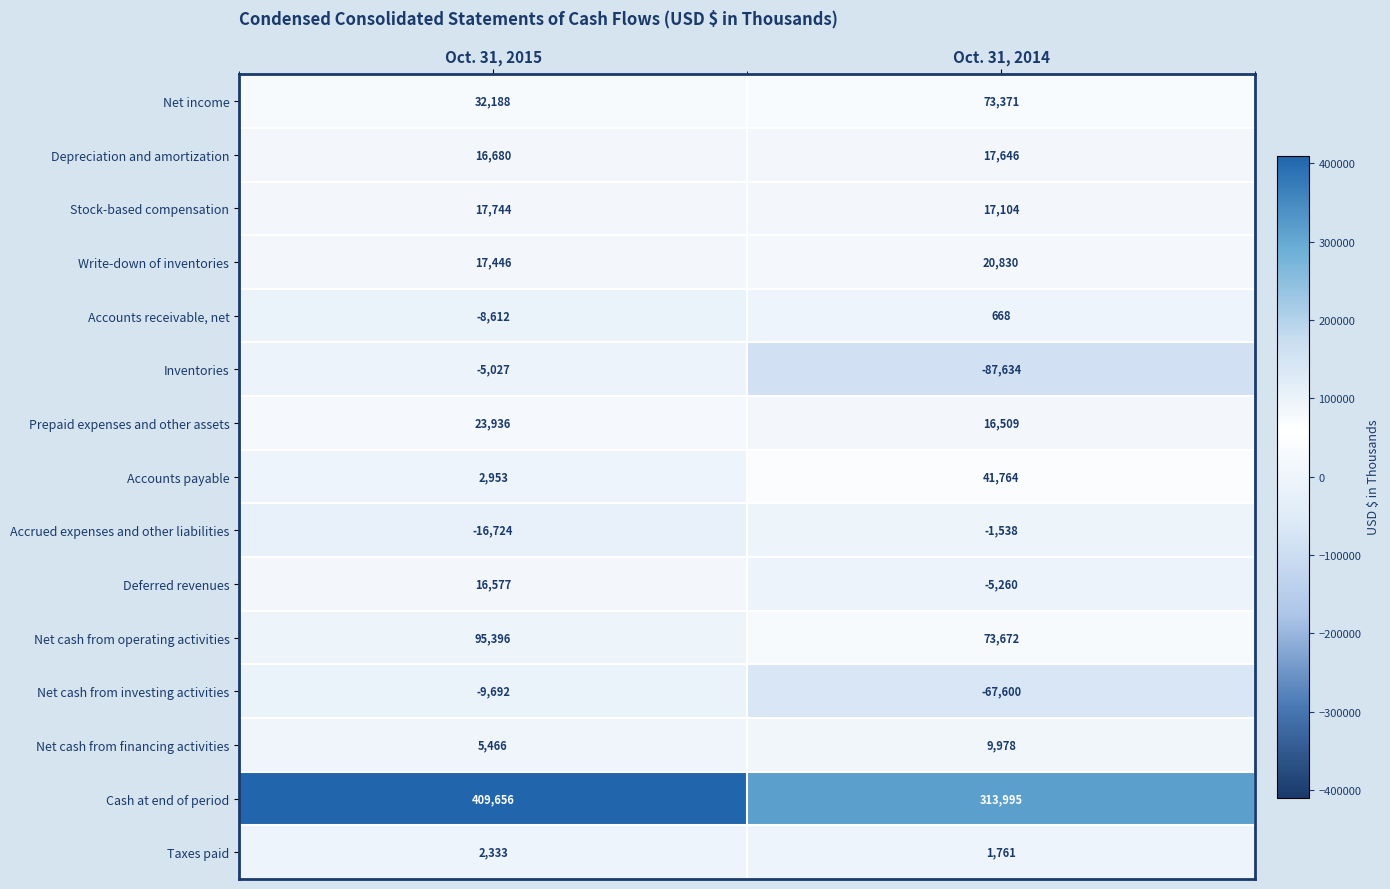

Is it true that Accrued expenses and other liabilities equals -1538 at Oct. 31, 2014?

True